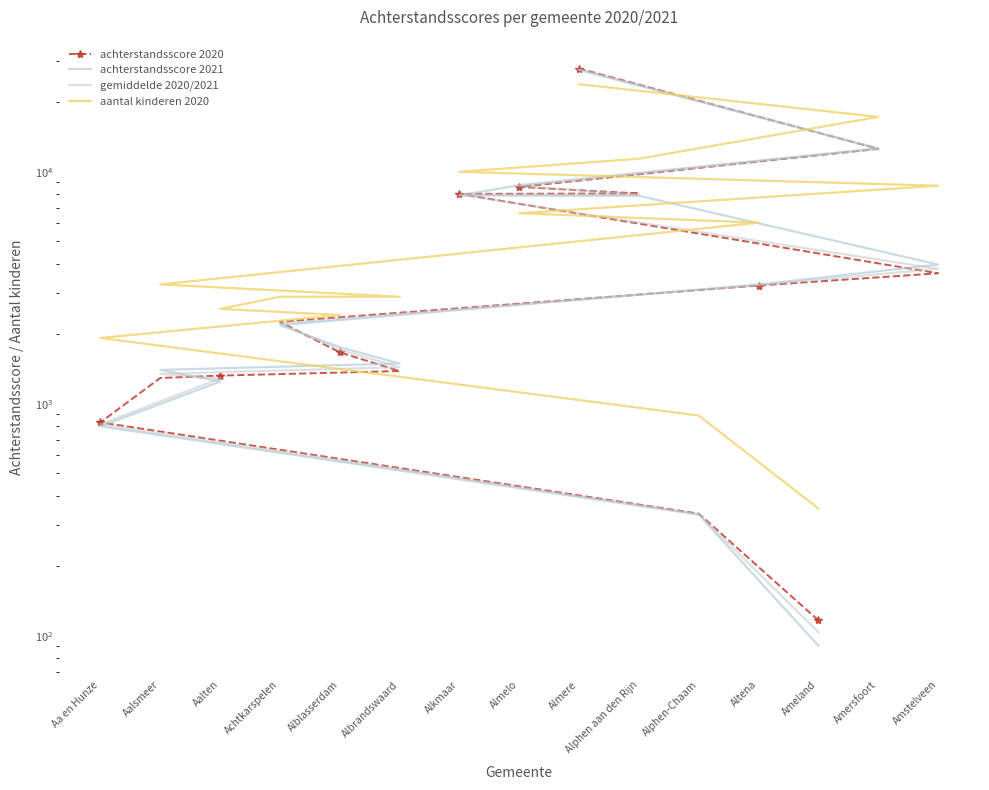

What is the difference between the gemiddelde 2020/2021 values at Altena and Achtkarspelen?

1029.0